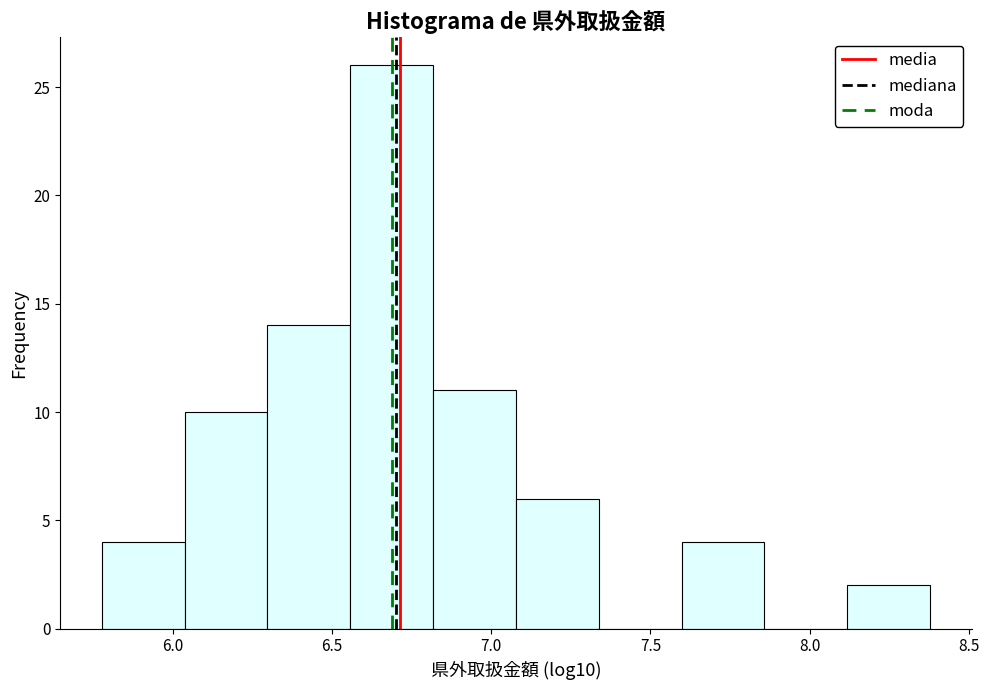

Reading left to right, transcribe this chart: for each bar, give the range it covers on the x-axis and its height. Neither the bar edges nor the heights are printed on the chart, so give them approximately, as read against the axes.

5.80 to 6.05: 4
6.05 to 6.30: 10
6.30 to 6.55: 14
6.55 to 6.80: 26
6.80 to 7.10: 11
7.10 to 7.35: 6
7.35 to 7.60: 0
7.60 to 7.85: 4
7.85 to 8.10: 0
8.10 to 8.40: 2